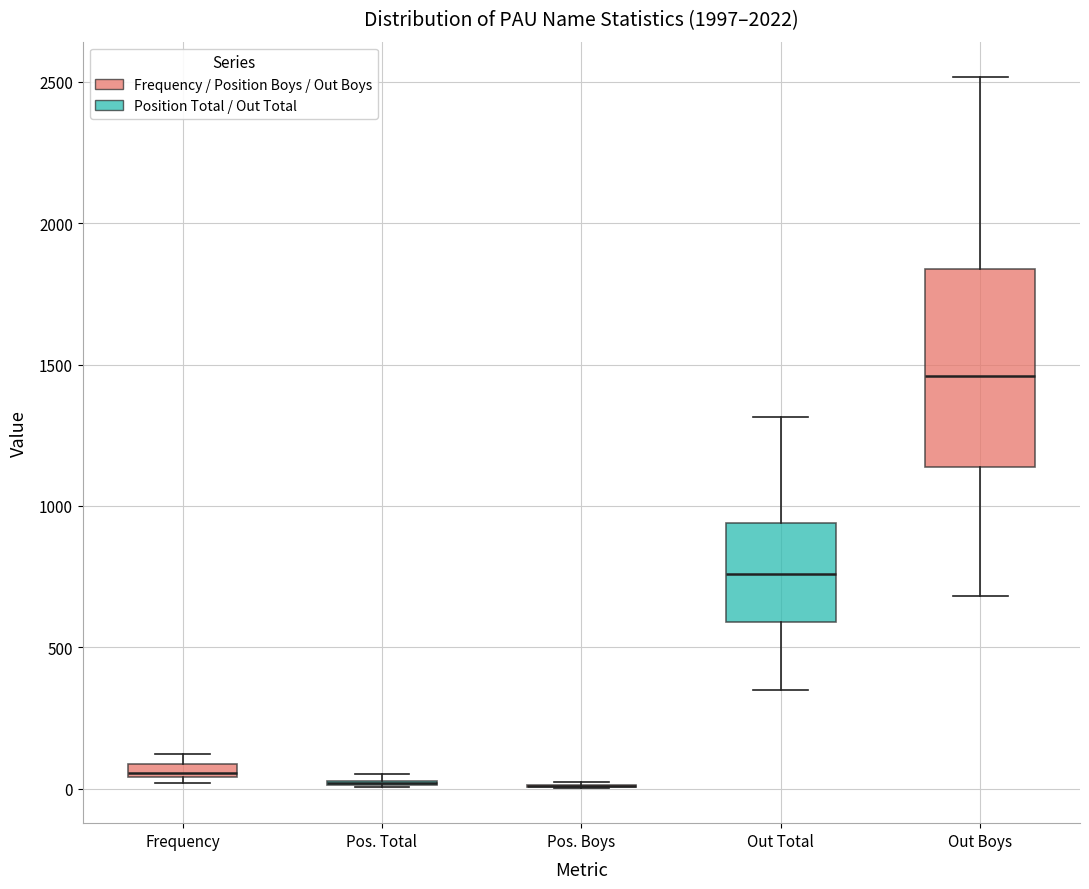

Comparing the boxes themselves (not the whiskers), which one is the tallest?

Out Boys